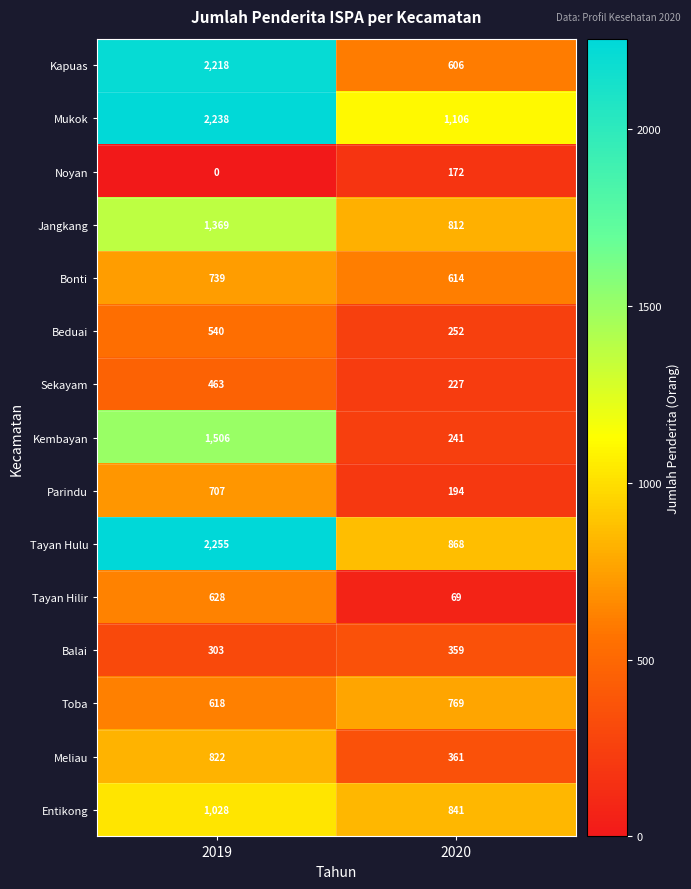

What is the total value across all series at 2019?

15434